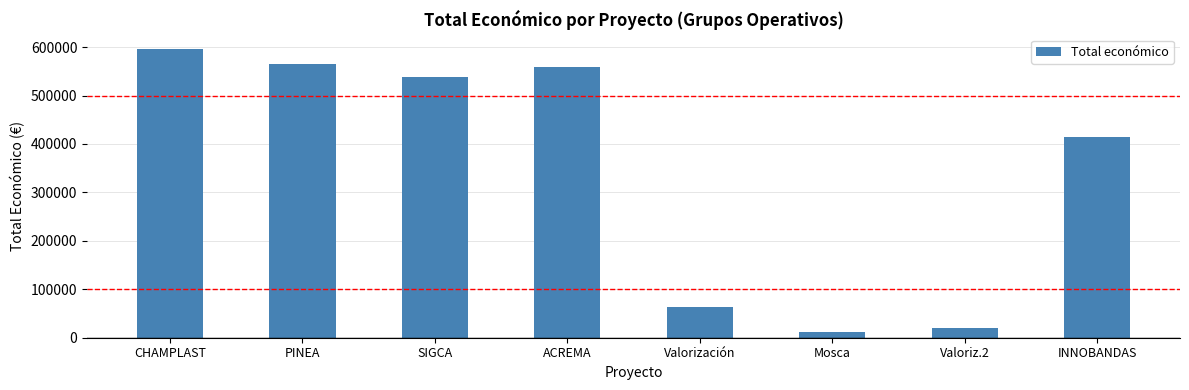

Rank the categories by value from highest to lowest.

CHAMPLAST, PINEA, ACREMA, SIGCA, INNOBANDAS, Valorización, Valoriz.2, Mosca